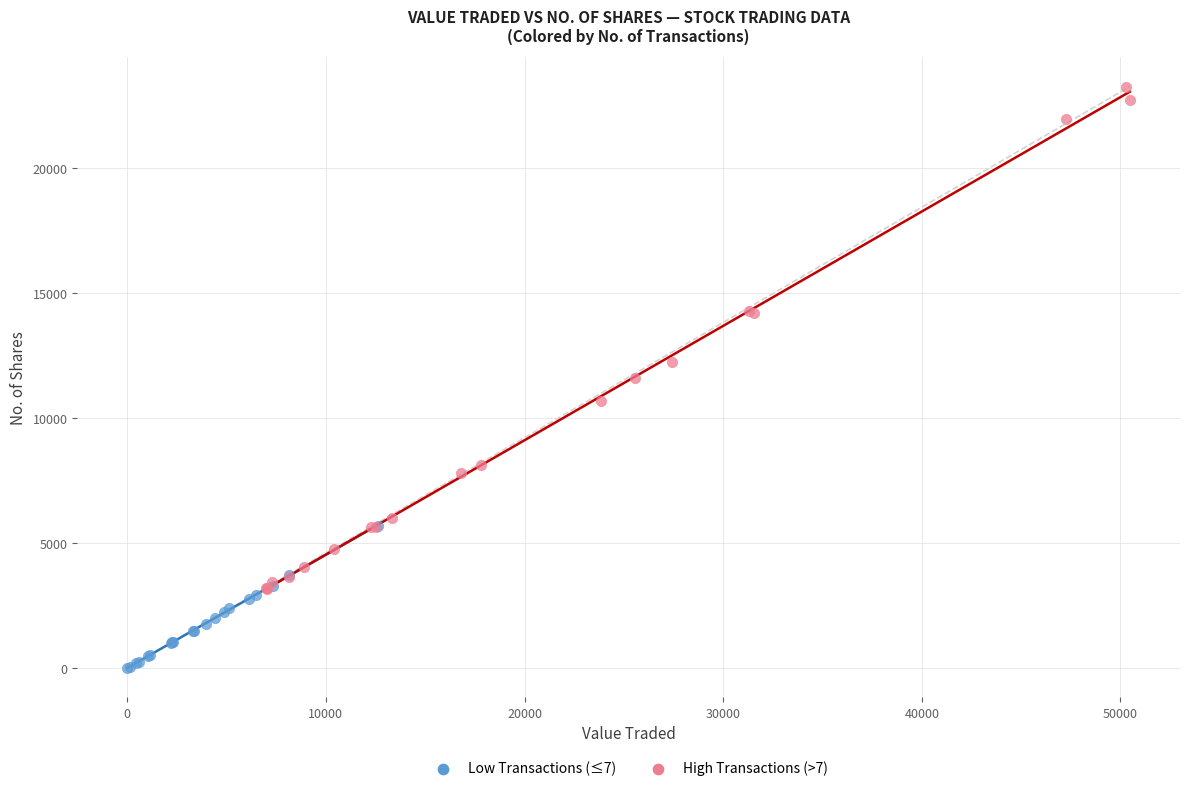

Which series contains the lowest Y value?

Low Transactions (≤7)